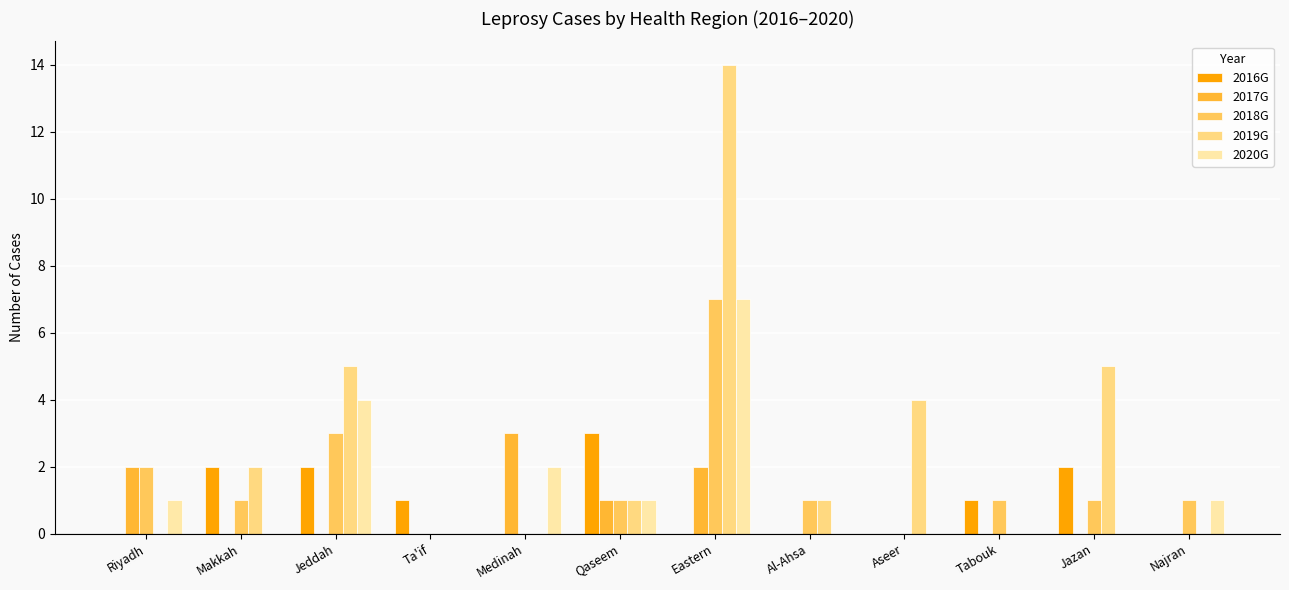

Which series has the largest range (max minus min)?

2019G